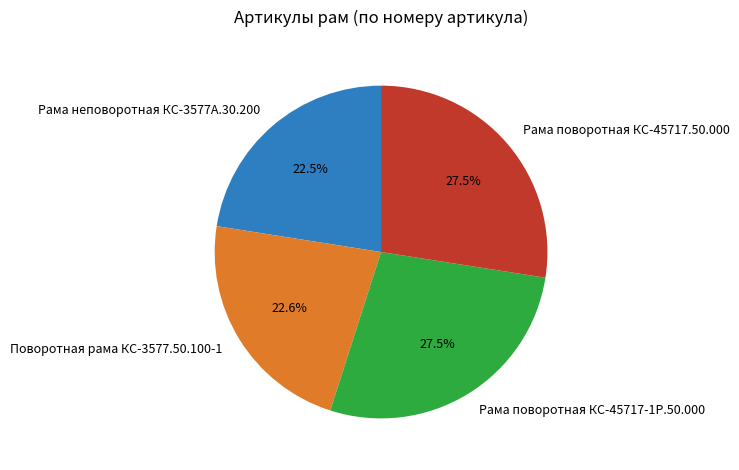

Does Поворотная рама КС-3577.50.100-1 represent more than half of the total?

No